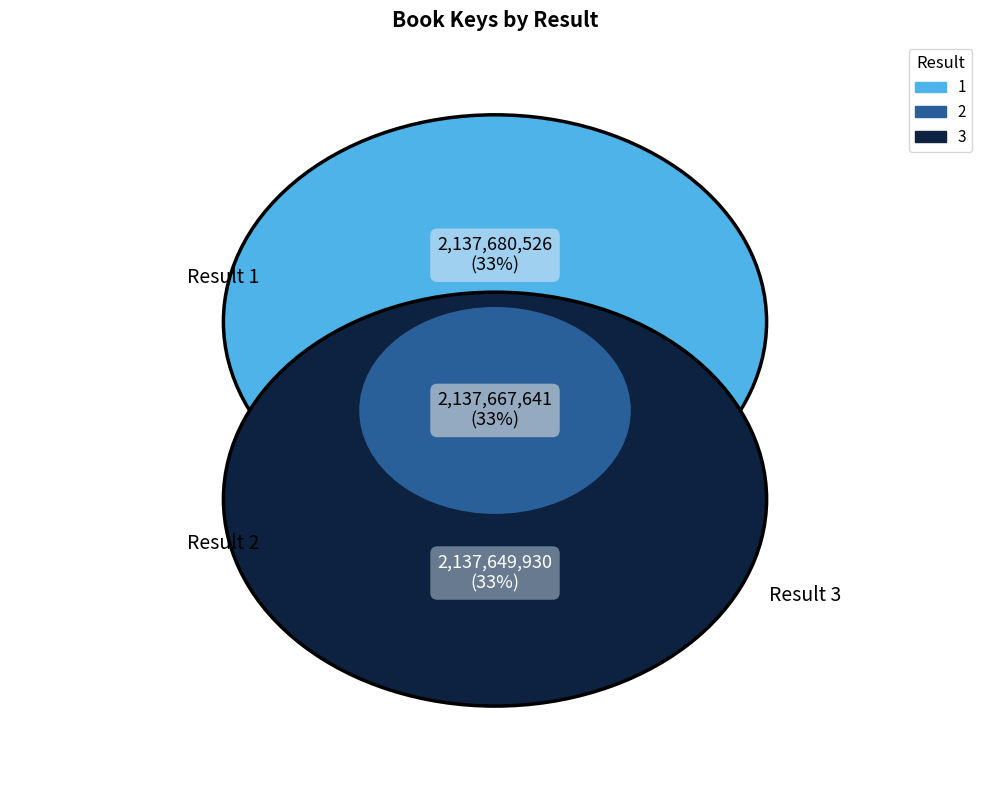

To the nearest percent, what percentage of the pie is 1?

33%